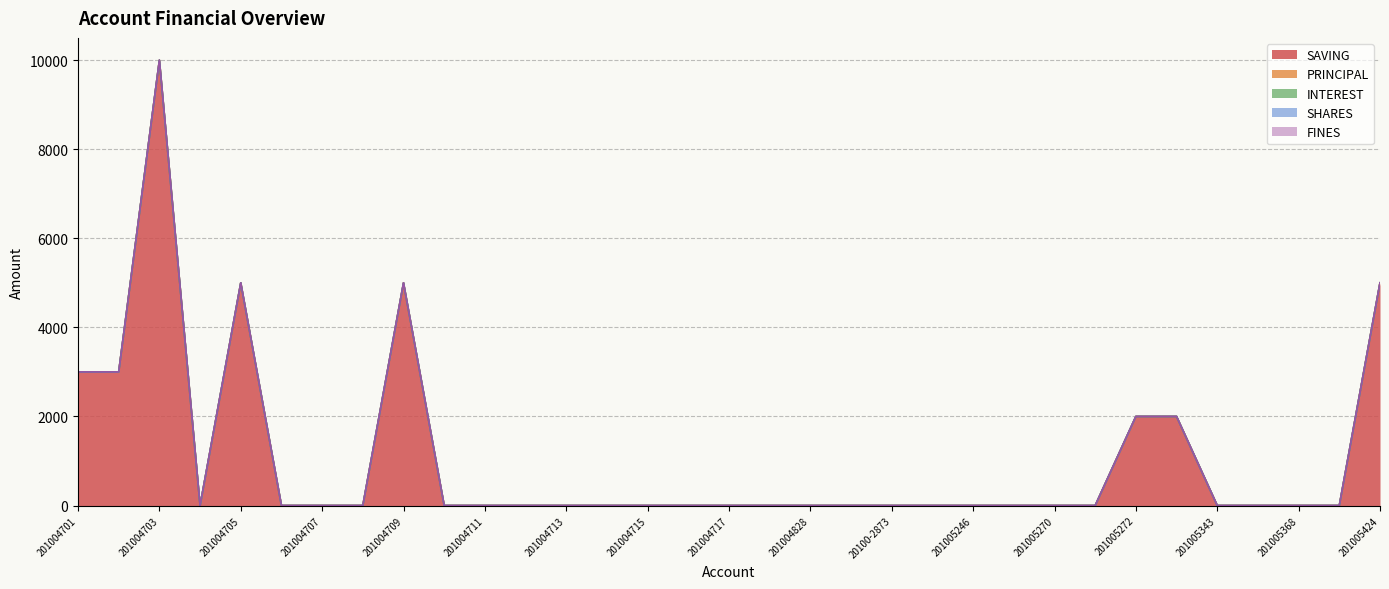

Reading right to left, what are all the values shown in this chart?

SAVING: 5000	0	0	0	0	2000	2000	0	0	0	0	0	0	0	0	0	0	0	0	0	0	0	0	0	5000	0	0	0	5000	0	10000	3000	3000
PRINCIPAL: 0	0	0	0	0	0	0	0	0	0	0	0	0	0	0	0	0	0	0	0	0	0	0	0	0	0	0	0	0	0	0	0	0
INTEREST: 0	0	0	0	0	0	0	0	0	0	0	0	0	0	0	0	0	0	0	0	0	0	0	0	0	0	0	0	0	0	0	0	0
SHARES: 0	0	0	0	0	0	0	0	0	0	0	0	0	0	0	0	0	0	0	0	0	0	0	0	0	0	0	0	0	0	0	0	0
FINES: 0	0	0	0	0	0	0	0	0	0	0	0	0	0	0	0	0	0	0	0	0	0	0	0	0	0	0	0	0	0	0	0	0